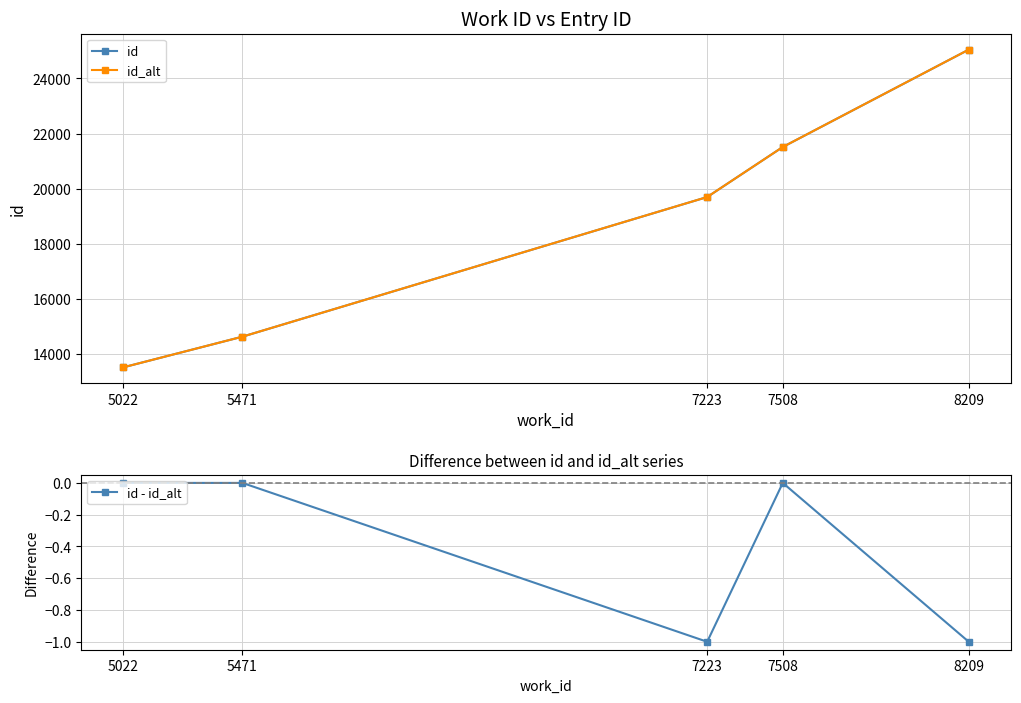

Reading left to right, transcribe all the data shown in this chart.

id: 13514	14627	19696	21513	25047
id_alt: 13514	14627	19697	21513	25048
id - id_alt: 0	0	-1	0	-1